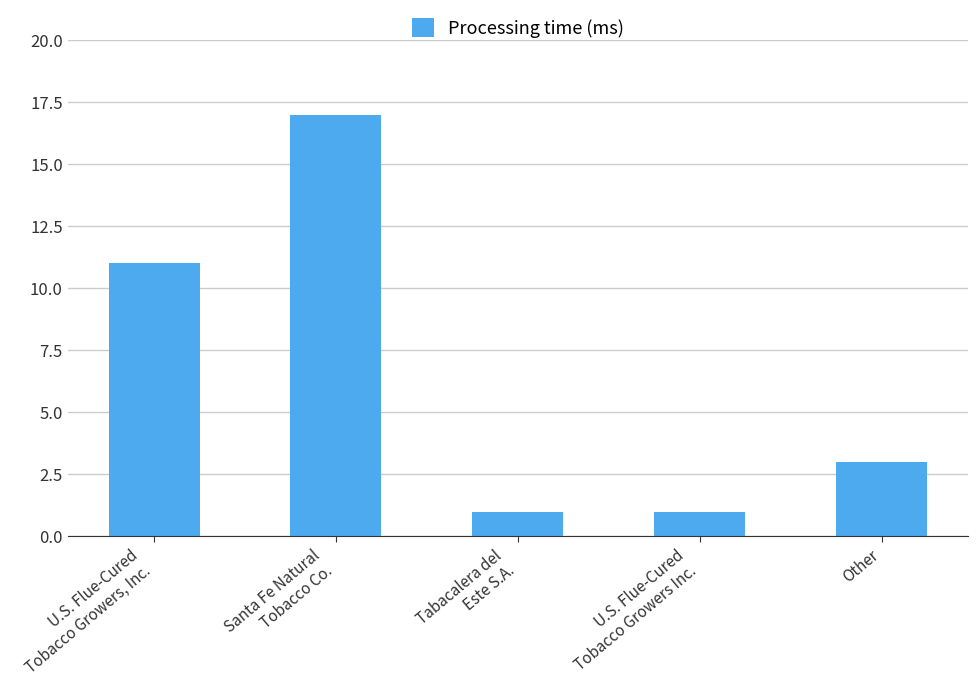

What is the difference between the second highest and second lowest values?

10